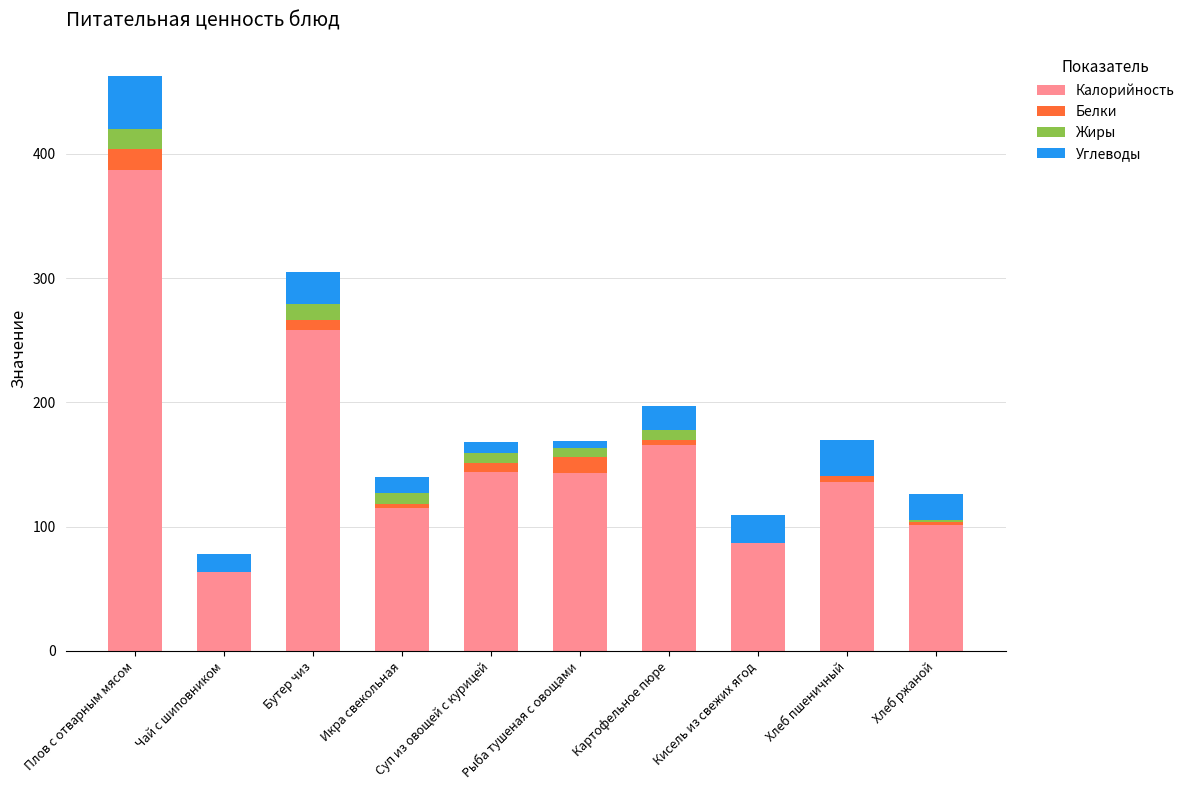

At which category is the sum across all series the highest?

Плов с отварным мясом